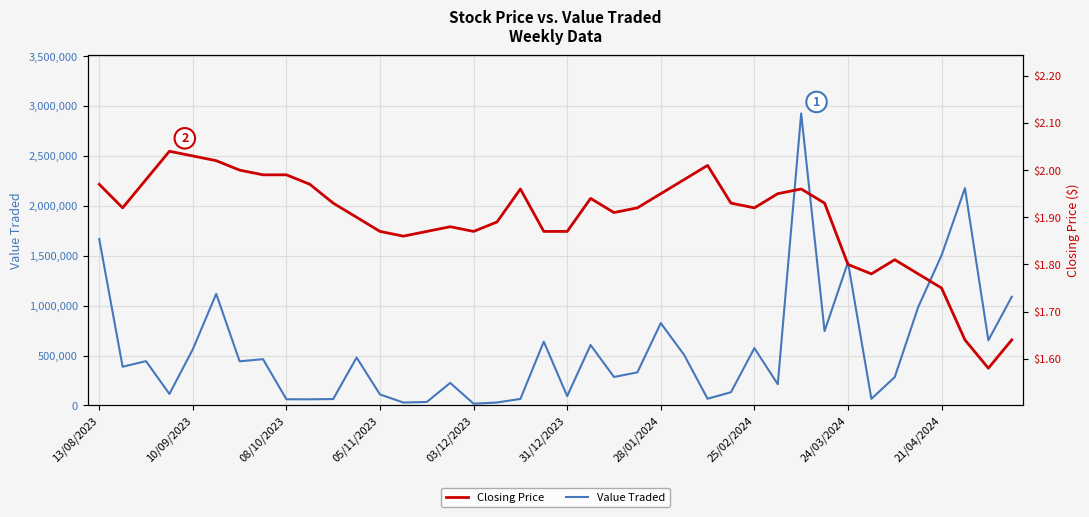

Between 29 and 38, which is larger?

38